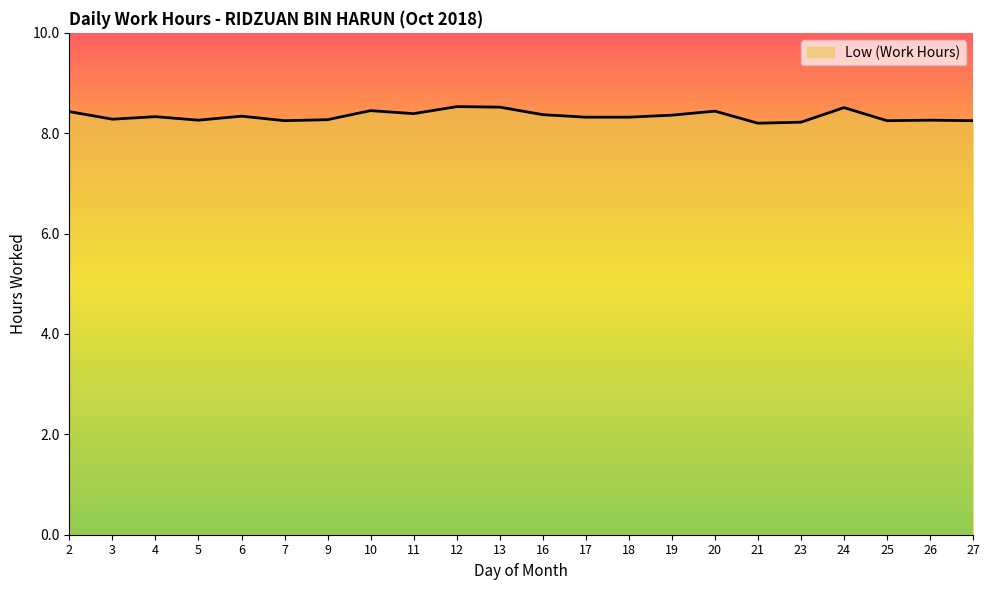

True or false: the data has more than 1 interior local peaks.

True